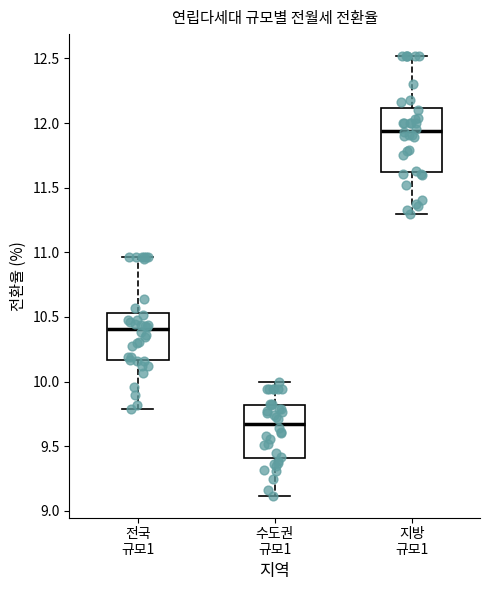

Which box is the tallest, from its lower edge to its upper edge?

지방 규모1